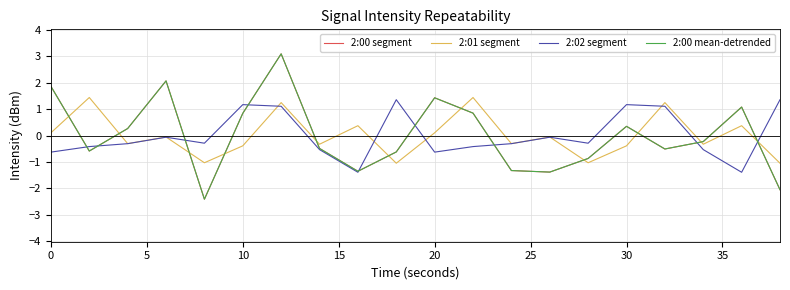

What is the maximum value for 2:00 segment?

3.1